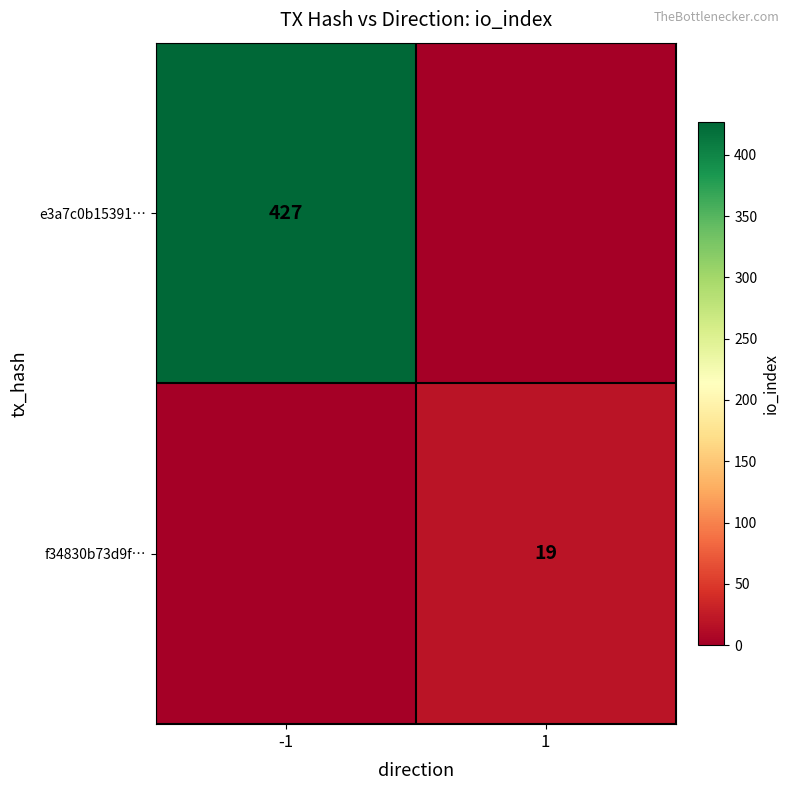

Is the value of e3a7c0b15391… at -1 greater than the value of f34830b73d9f… at 1?

Yes